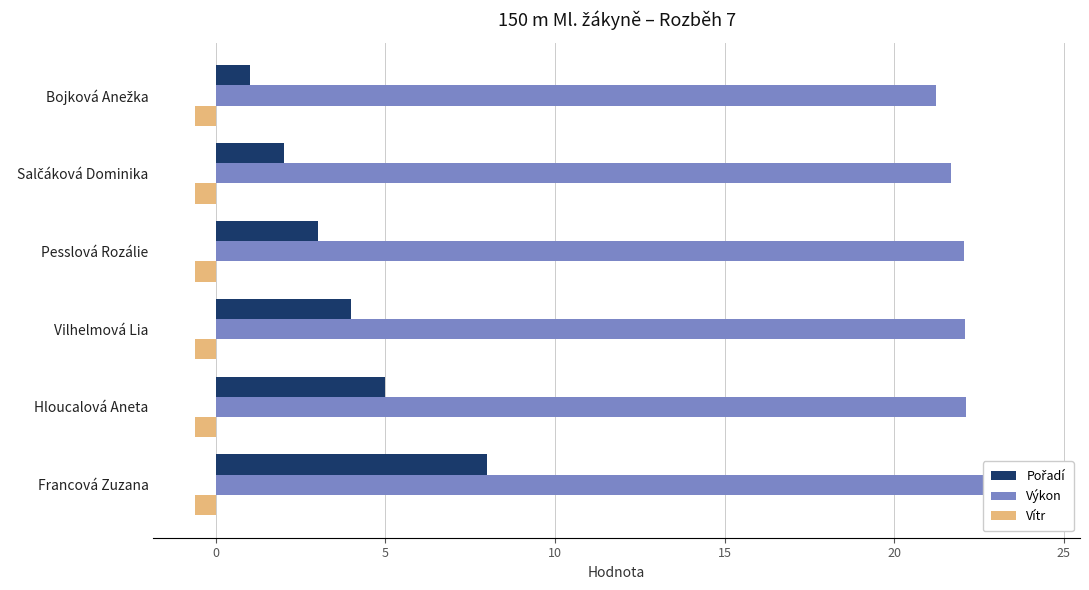

True or false: Vítr has a value of 0.1 at 5.

False